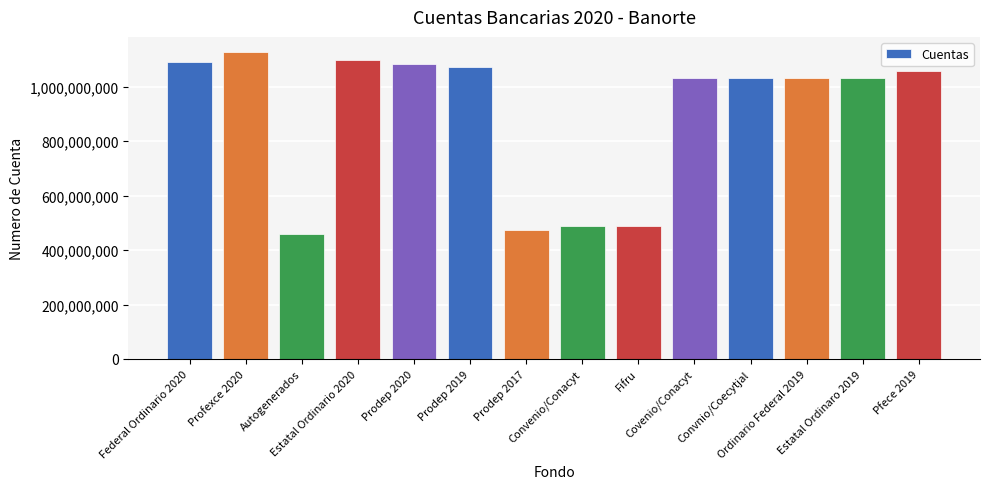

What is the average value?

898267002